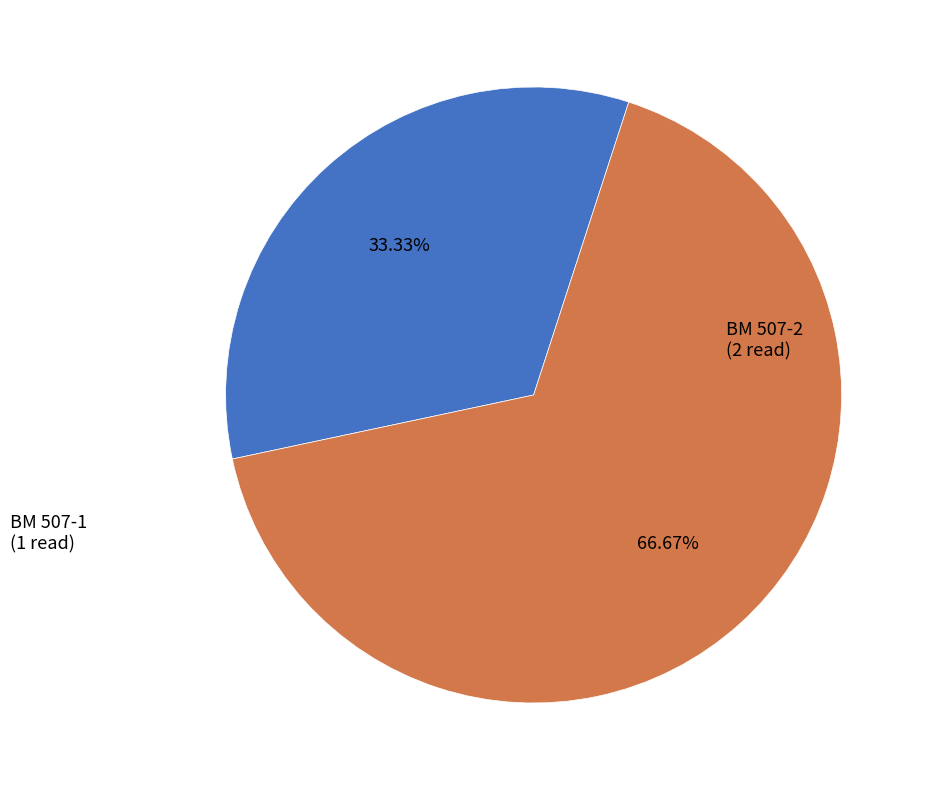

Combined, what portion of the pie is BM 507-2 and BM 507-1?

100.0%